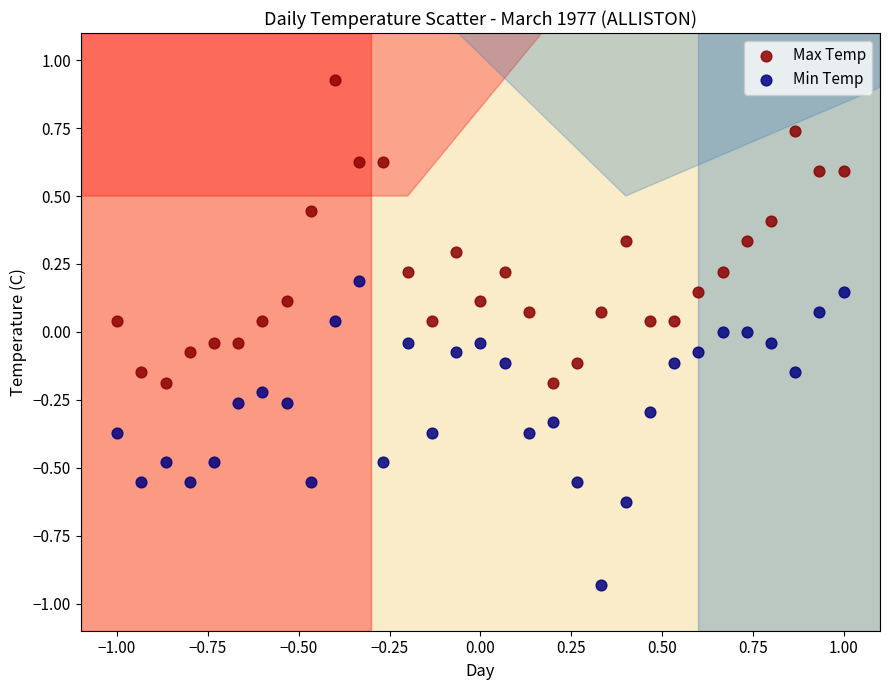

What are all the series names shown in the legend?

Max Temp, Min Temp